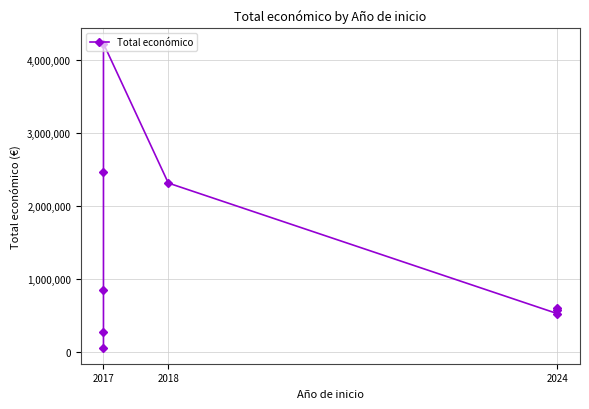

Count the number of data series in this chart.

1